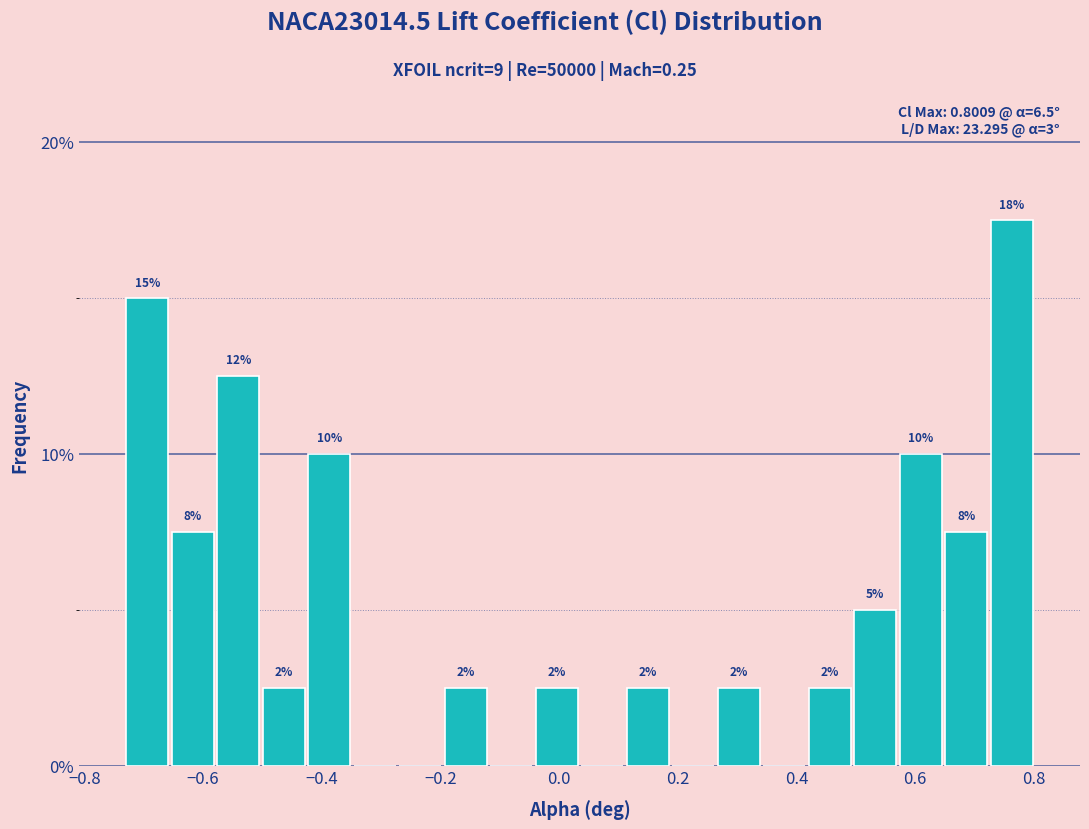

Read against the x-axis, roughly where is the centre of the tallest bar?

0.76